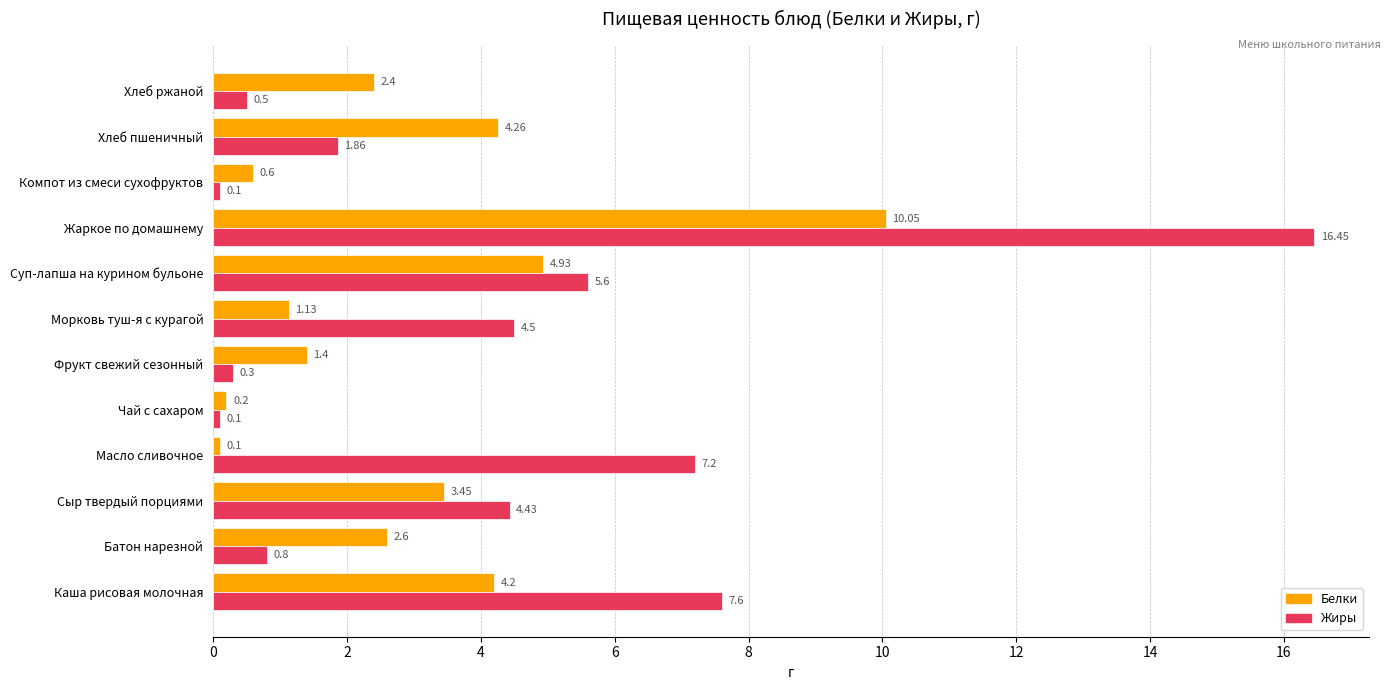

Which label corresponds to the largest value in the chart?

Жаркое по домашнему